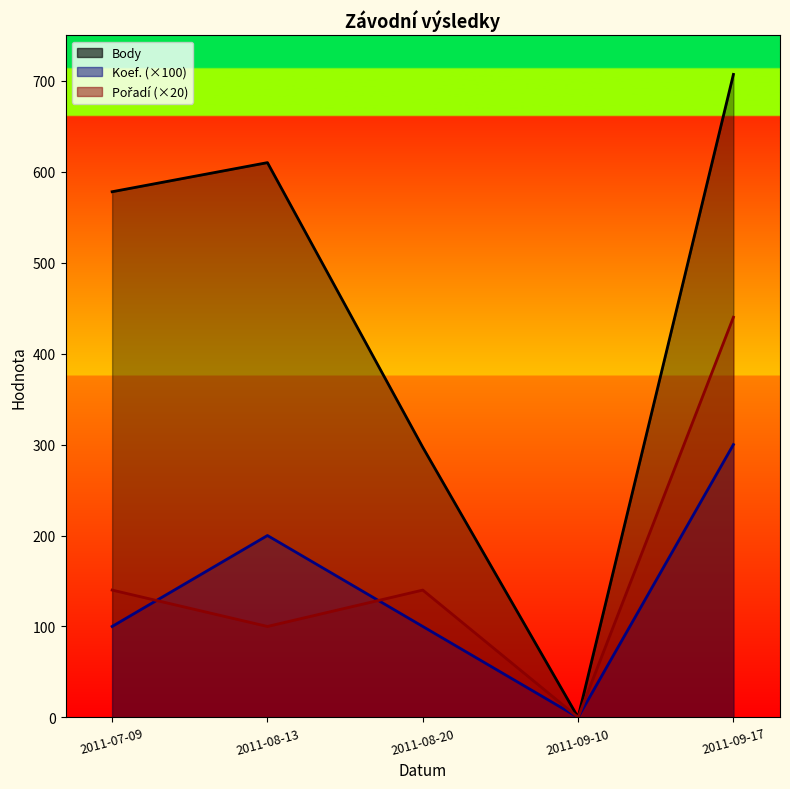

How many lines are shown in the chart?

3